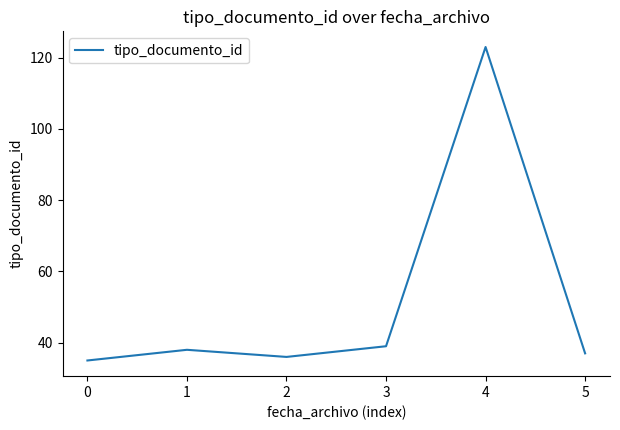

How many lines are shown in the chart?

1